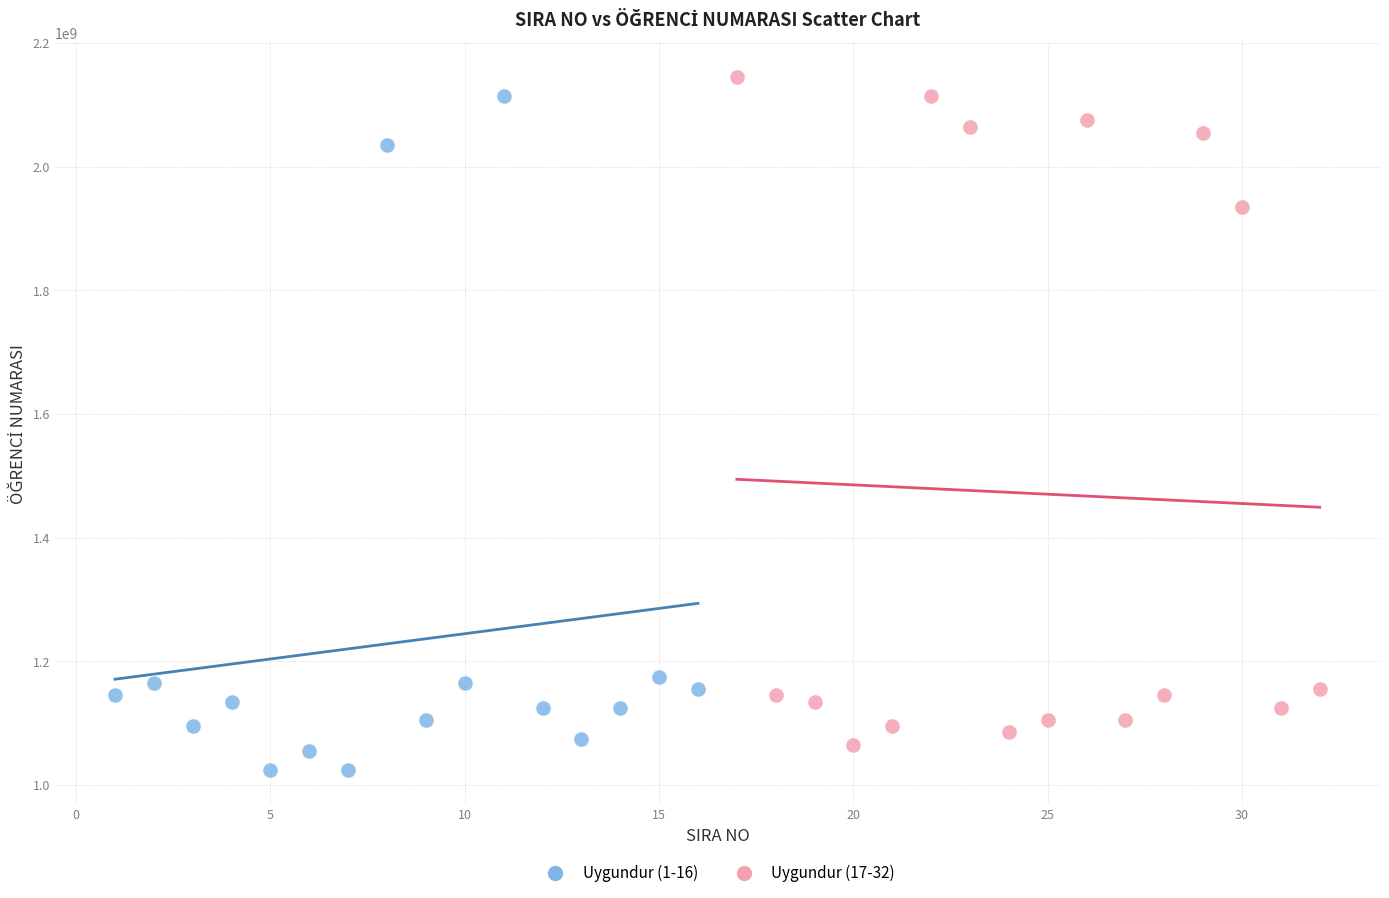

What are all the series names shown in the legend?

Uygundur (1-16), Uygundur (17-32)